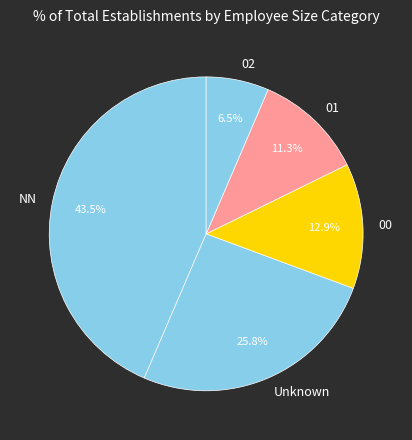

Rank the categories by value from highest to lowest.

NN, Unknown, 00, 01, 02